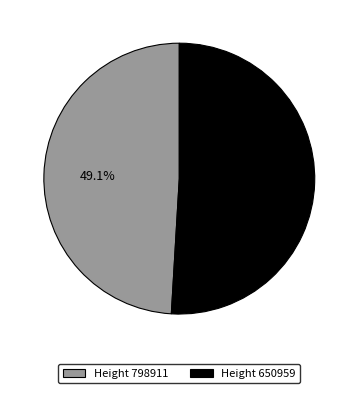

Which slice is the smallest?

Height 798911